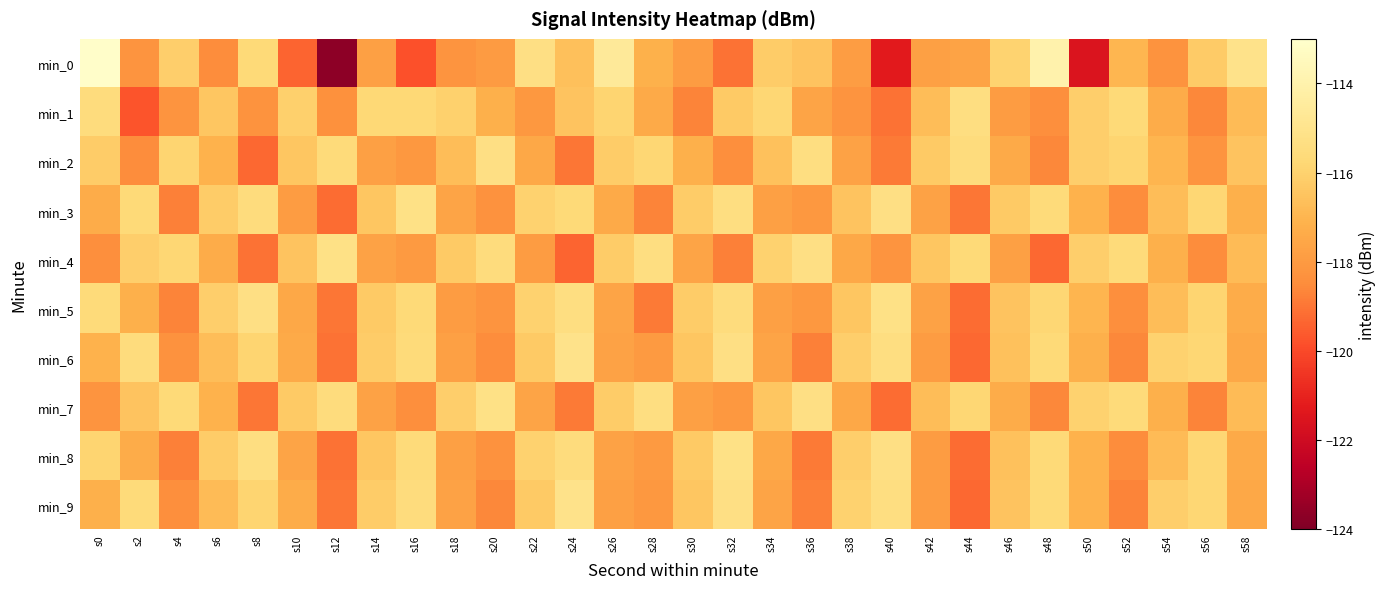

Reading left to right, list all the values displayed in this chart.

min_0: s0=-113.1	s2=-118.2	s4=-116.1	s6=-118.5	s8=-115.7	s10=-119.4	s12=-123.7	s14=-117.8	s16=-119.8	s18=-118.2	s20=-118.0	s22=-115.3	s24=-116.6	s26=-114.6	s28=-117.2	s30=-117.9	s32=-119.1	s34=-116.2	s36=-116.5	s38=-117.9	s40=-121.3	s42=-117.8	s44=-117.7	s46=-116.0	s48=-114.0	s50=-121.5	s52=-117.0	s54=-118.3	s56=-116.3	s58=-115.1
min_1: s0=-115.5	s2=-119.7	s4=-118.2	s6=-116.4	s8=-118.3	s10=-116.1	s12=-118.3	s14=-115.7	s16=-115.7	s18=-116.0	s20=-117.2	s22=-118.1	s24=-116.5	s26=-115.9	s28=-117.4	s30=-118.7	s32=-116.3	s34=-115.8	s36=-117.6	s38=-118.2	s40=-119.1	s42=-116.7	s44=-115.4	s46=-117.9	s48=-118.4	s50=-116.1	s52=-115.7	s54=-117.3	s56=-118.6	s58=-116.8
min_2: s0=-116.2	s2=-118.5	s4=-115.9	s6=-117.1	s8=-119.3	s10=-116.4	s12=-115.6	s14=-117.8	s16=-118.1	s18=-116.7	s20=-115.3	s22=-117.5	s24=-119.0	s26=-116.2	s28=-115.8	s30=-117.2	s32=-118.4	s34=-116.6	s36=-115.4	s38=-117.7	s40=-118.9	s42=-116.3	s44=-115.5	s46=-117.4	s48=-118.6	s50=-116.1	s52=-115.9	s54=-117.0	s56=-118.2	s58=-116.5
min_3: s0=-117.3	s2=-115.7	s4=-118.8	s6=-116.2	s8=-115.5	s10=-117.9	s12=-119.2	s14=-116.4	s16=-115.2	s18=-117.6	s20=-118.3	s22=-116.0	s24=-115.7	s26=-117.4	s28=-118.7	s30=-116.2	s32=-115.4	s34=-117.8	s36=-118.1	s38=-116.5	s40=-115.3	s42=-117.7	s44=-119.0	s46=-116.3	s48=-115.6	s50=-117.1	s52=-118.5	s54=-116.7	s56=-115.8	s58=-117.2
min_4: s0=-118.4	s2=-116.1	s4=-115.8	s6=-117.3	s8=-119.1	s10=-116.5	s12=-115.2	s14=-117.7	s16=-118.0	s18=-116.3	s20=-115.5	s22=-117.9	s24=-119.4	s26=-116.2	s28=-115.4	s30=-117.6	s32=-118.8	s34=-116.0	s36=-115.3	s38=-117.5	s40=-118.2	s42=-116.4	s44=-115.7	s46=-117.8	s48=-119.3	s50=-116.1	s52=-115.6	s54=-117.2	s56=-118.5	s58=-116.8
min_5: s0=-115.6	s2=-117.2	s4=-118.7	s6=-116.1	s8=-115.3	s10=-117.5	s12=-119.0	s14=-116.3	s16=-115.7	s18=-117.9	s20=-118.2	s22=-116.0	s24=-115.4	s26=-117.6	s28=-118.9	s30=-116.2	s32=-115.5	s34=-117.8	s36=-118.1	s38=-116.4	s40=-115.2	s42=-117.7	s44=-119.2	s46=-116.5	s48=-115.8	s50=-117.0	s52=-118.4	s54=-116.7	s56=-115.9	s58=-117.3
min_6: s0=-117.1	s2=-115.5	s4=-118.3	s6=-116.7	s8=-115.9	s10=-117.4	s12=-119.1	s14=-116.2	s16=-115.6	s18=-117.8	s20=-118.5	s22=-116.3	s24=-115.1	s26=-117.7	s28=-118.0	s30=-116.4	s32=-115.3	s34=-117.6	s36=-118.8	s38=-116.1	s40=-115.4	s42=-117.9	s44=-119.3	s46=-116.6	s48=-115.7	s50=-117.2	s52=-118.6	s54=-116.0	s56=-115.8	s58=-117.5
min_7: s0=-118.2	s2=-116.5	s4=-115.7	s6=-117.1	s8=-119.0	s10=-116.3	s12=-115.5	s14=-117.7	s16=-118.4	s18=-116.1	s20=-115.2	s22=-117.6	s24=-118.9	s26=-116.2	s28=-115.4	s30=-117.8	s32=-118.1	s34=-116.4	s36=-115.3	s38=-117.5	s40=-119.2	s42=-116.7	s44=-115.8	s46=-117.3	s48=-118.6	s50=-116.0	s52=-115.6	s54=-117.2	s56=-118.7	s58=-116.8
min_8: s0=-115.9	s2=-117.3	s4=-118.8	s6=-116.2	s8=-115.4	s10=-117.6	s12=-119.1	s14=-116.4	s16=-115.6	s18=-117.8	s20=-118.3	s22=-116.0	s24=-115.5	s26=-117.7	s28=-118.0	s30=-116.3	s32=-115.2	s34=-117.5	s36=-118.9	s38=-116.1	s40=-115.3	s42=-117.9	s44=-119.2	s46=-116.6	s48=-115.7	s50=-117.1	s52=-118.5	s54=-116.8	s56=-115.8	s58=-117.4
min_9: s0=-117.2	s2=-115.6	s4=-118.4	s6=-116.8	s8=-115.9	s10=-117.3	s12=-119.0	s14=-116.2	s16=-115.5	s18=-117.7	s20=-118.6	s22=-116.3	s24=-115.1	s26=-117.8	s28=-118.1	s30=-116.4	s32=-115.3	s34=-117.6	s36=-118.8	s38=-116.0	s40=-115.4	s42=-117.9	s44=-119.3	s46=-116.5	s48=-115.7	s50=-117.1	s52=-118.7	s54=-116.1	s56=-115.8	s58=-117.5